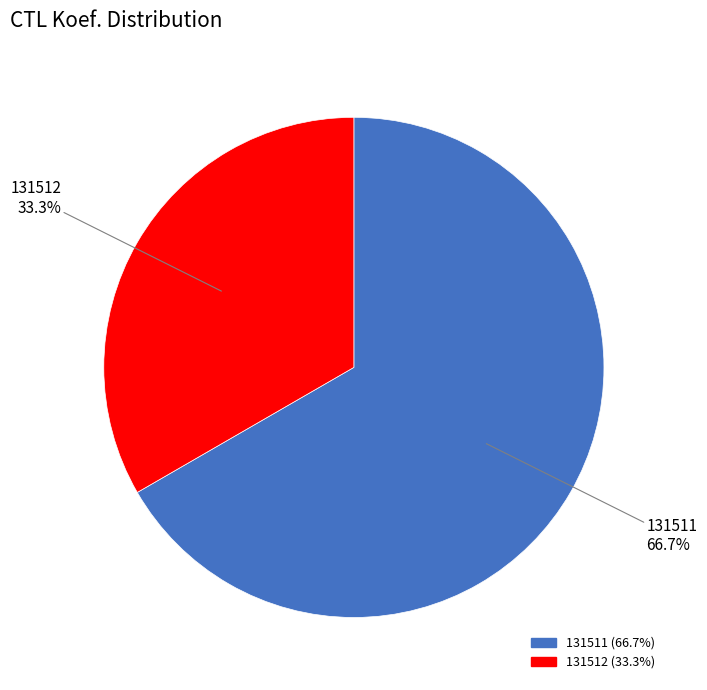

How many segments does this pie chart have?

2